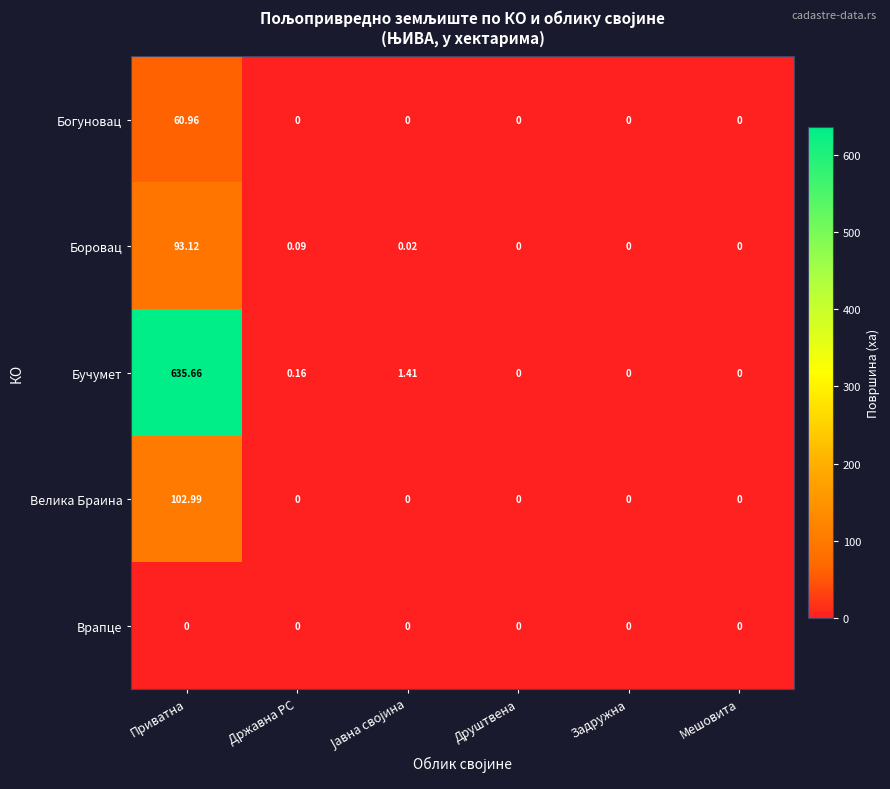

At which category does the chart reach its peak across all series?

Приватна